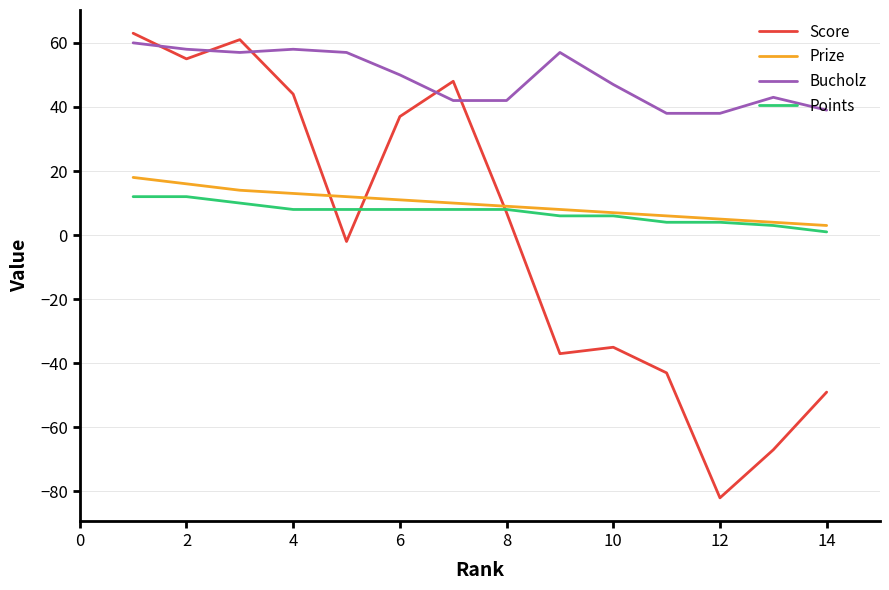

How many times do Score and Prize cross each other?

3